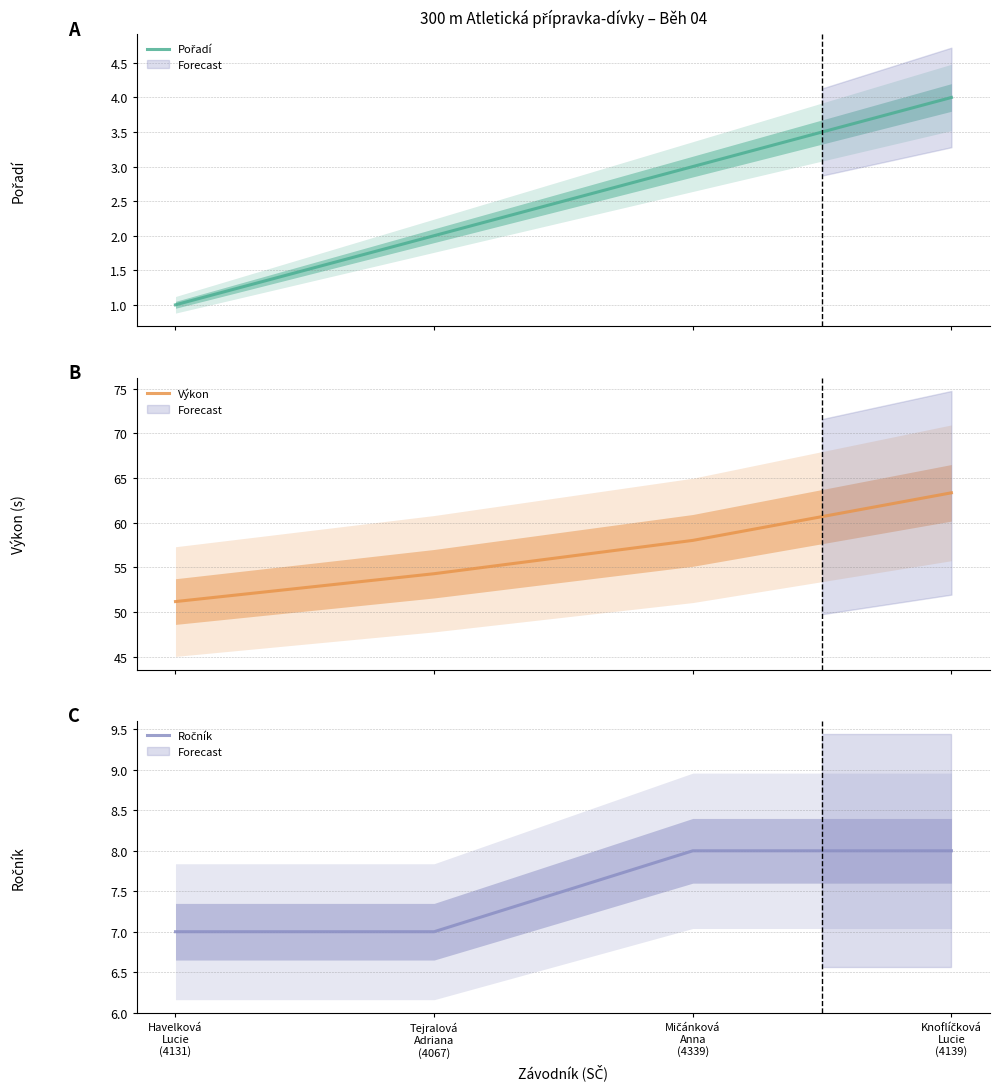

At which label does Ročník reach its minimum?

Havelková
Lucie
(4131)